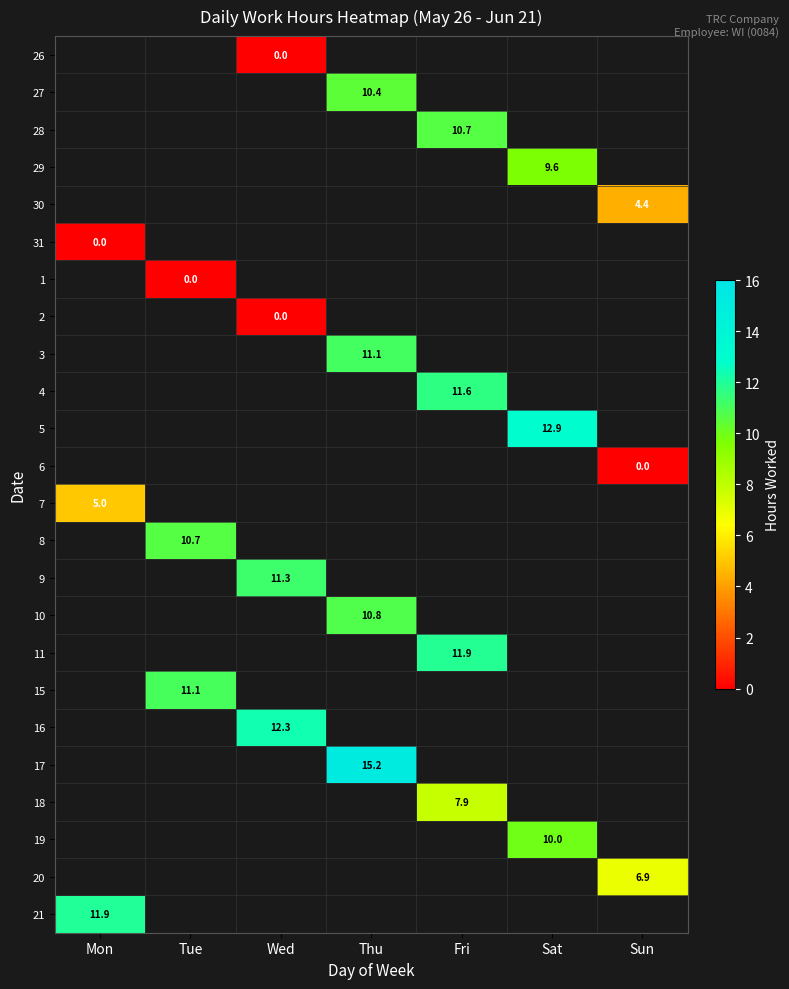

How many series are shown in this chart?

24